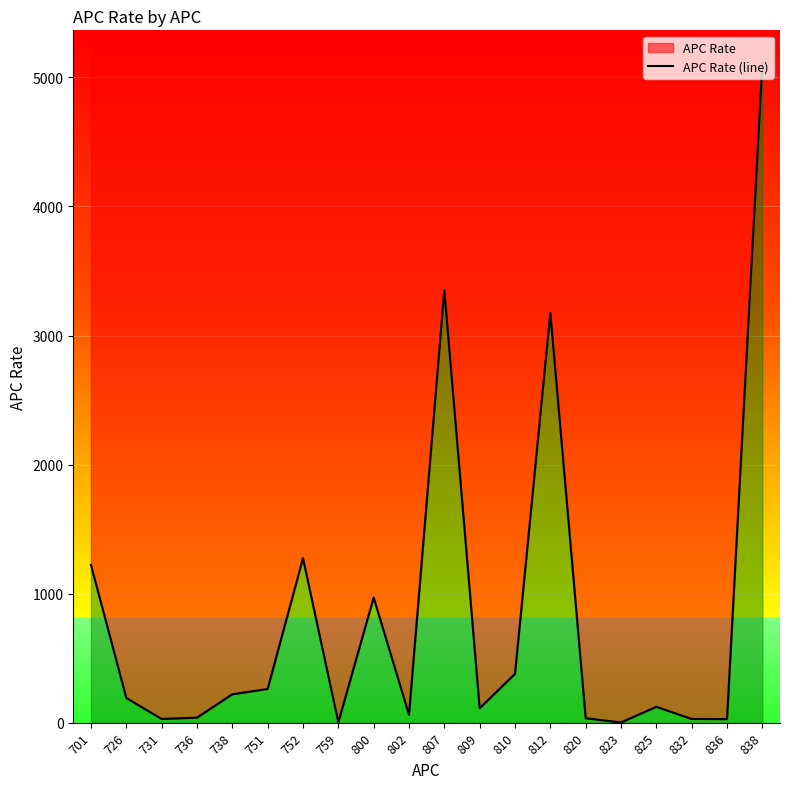

At which category does the chart reach its peak across all series?

838